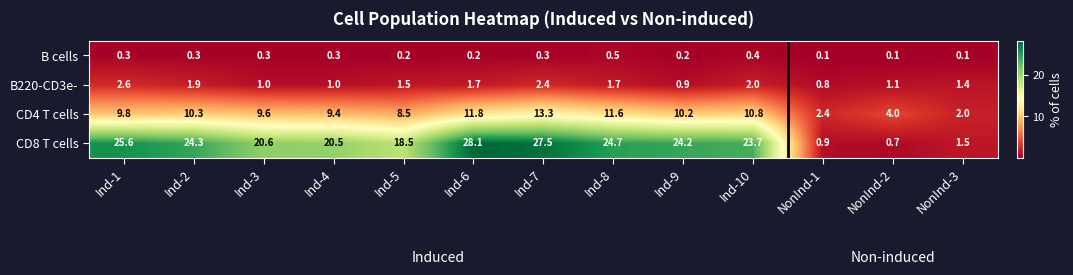

What is the difference between the highest and lowest values at Ind-5?

18.3